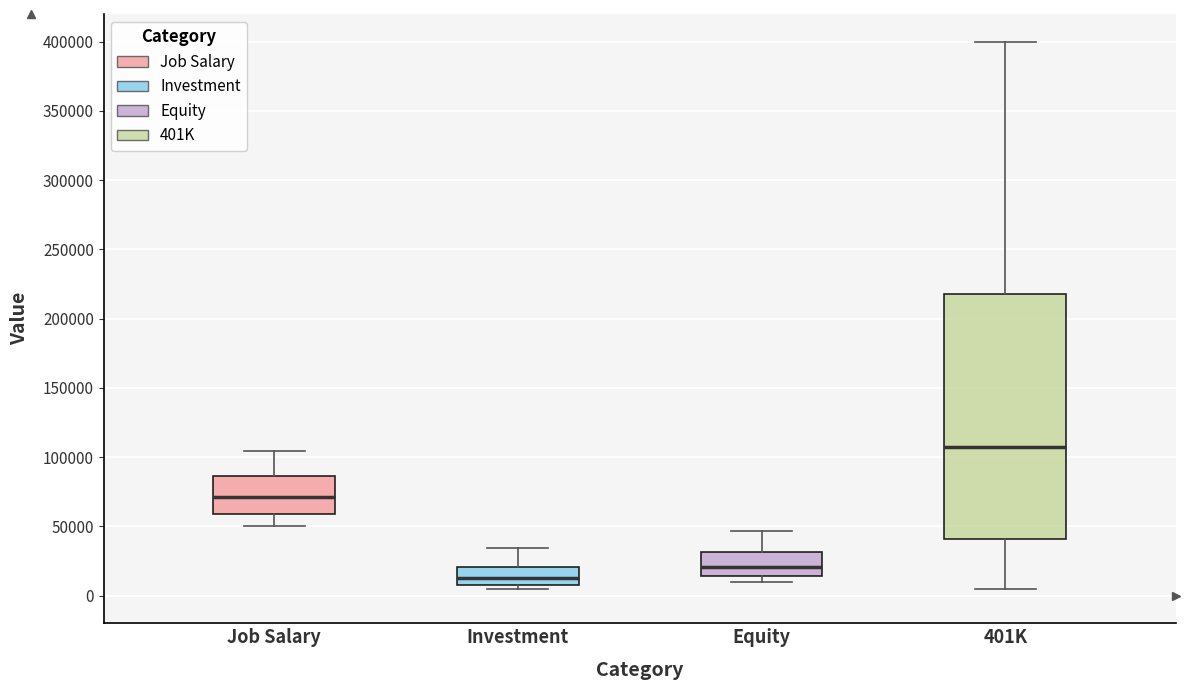

Reading left to right, transcribe this box plot: for each box, give where its median line is, the range the box spans, and where its two whiskers end, as read against the y-axis. The values are not printed on the chart, so give them approximately, as read against the axis.

Job Salary: median 70000, box 60000 to 85000, whiskers 50000 to 105000
Investment: median 15000, box 10000 to 20000, whiskers 5000 to 35000
Equity: median 20000, box 15000 to 30000, whiskers 10000 to 45000
401K: median 105000, box 40000 to 220000, whiskers 5000 to 400000